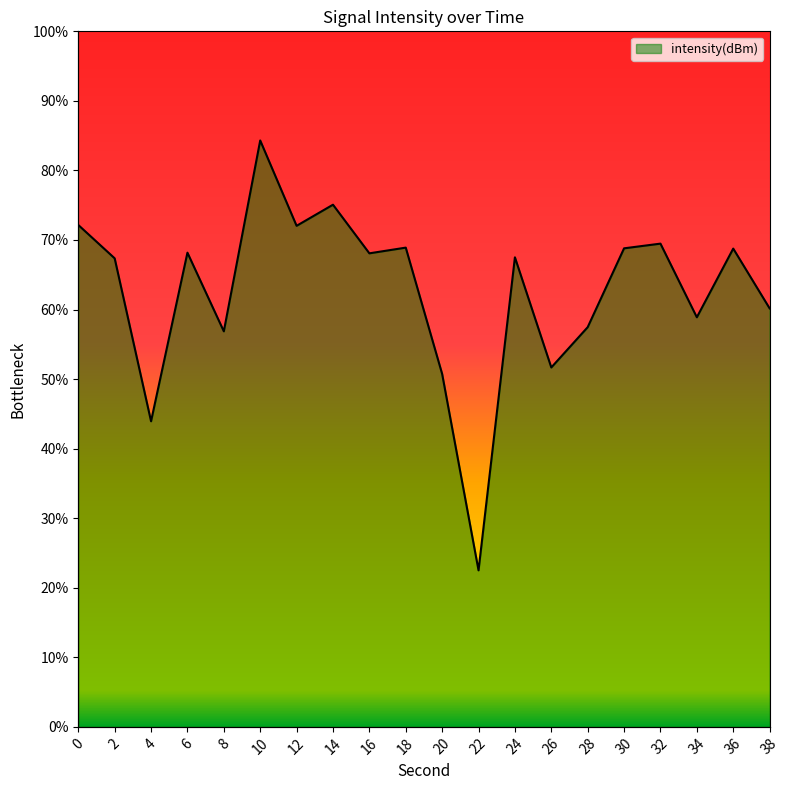

What is the greatest value displayed?

84.3